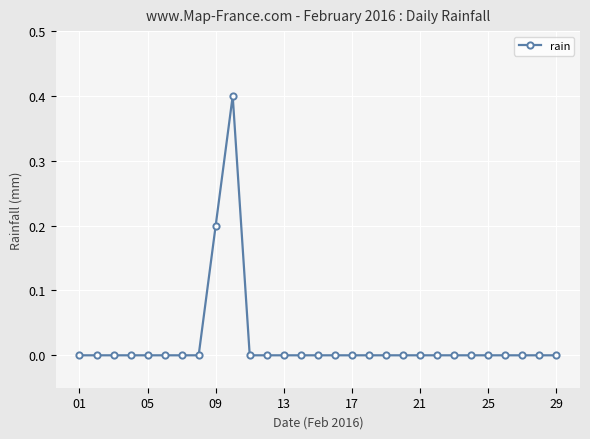

What is the maximum value shown in the chart?

0.4